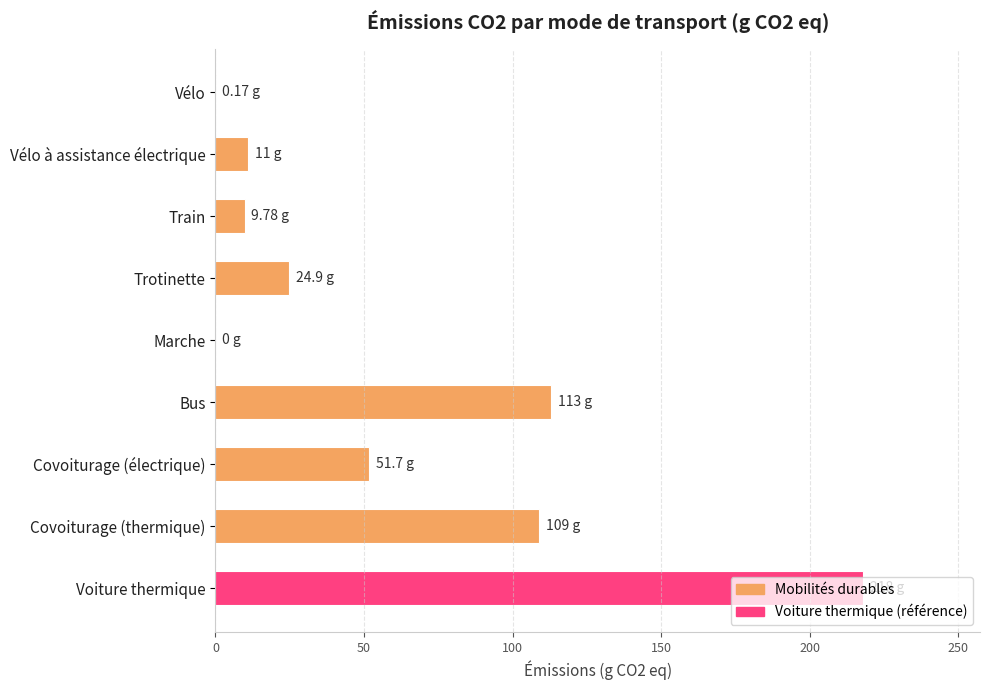

At which category does the chart reach its peak across all series?

Voiture thermique